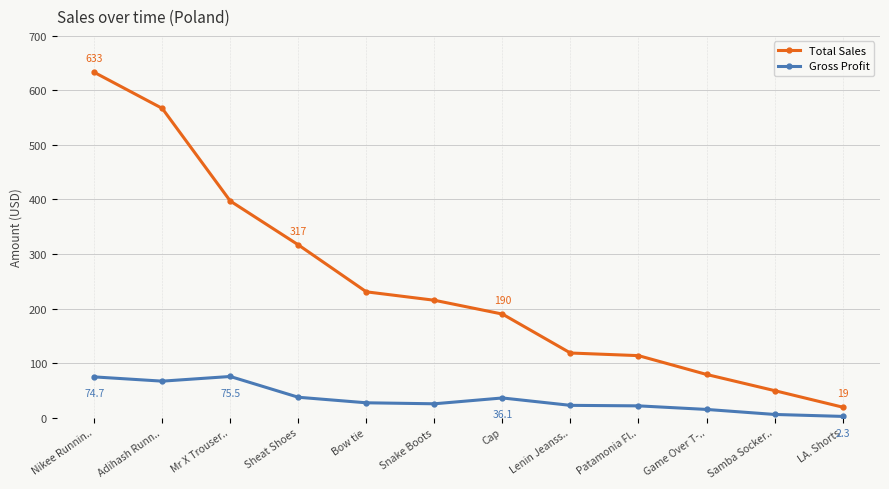

At which category is the sum across all series the highest?

Nikee Runnin..